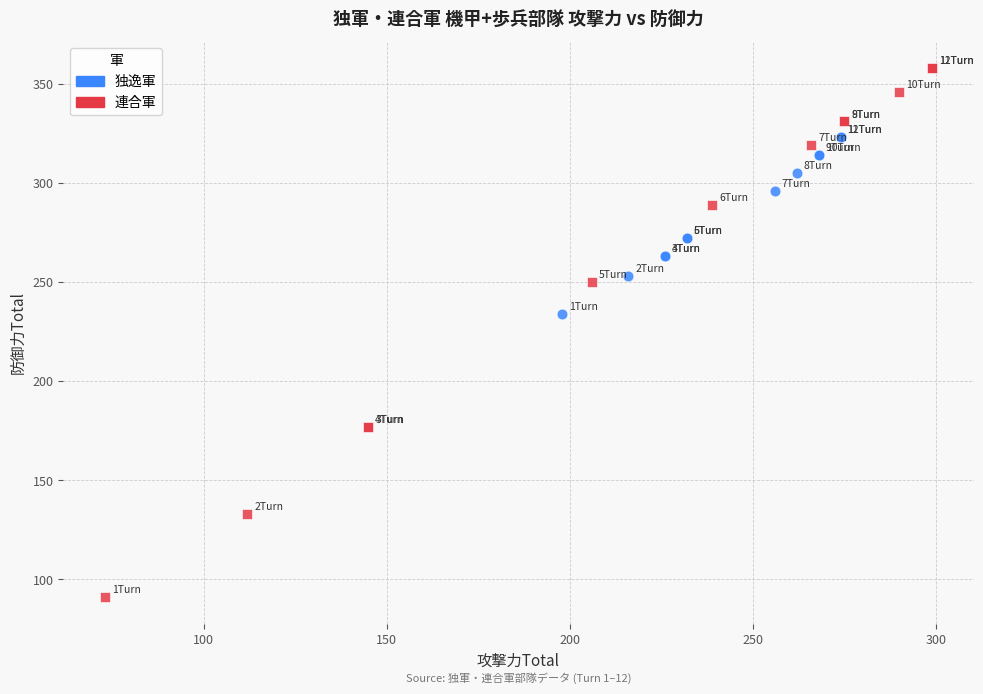

Which series has the widest spread of Y values?

連合軍